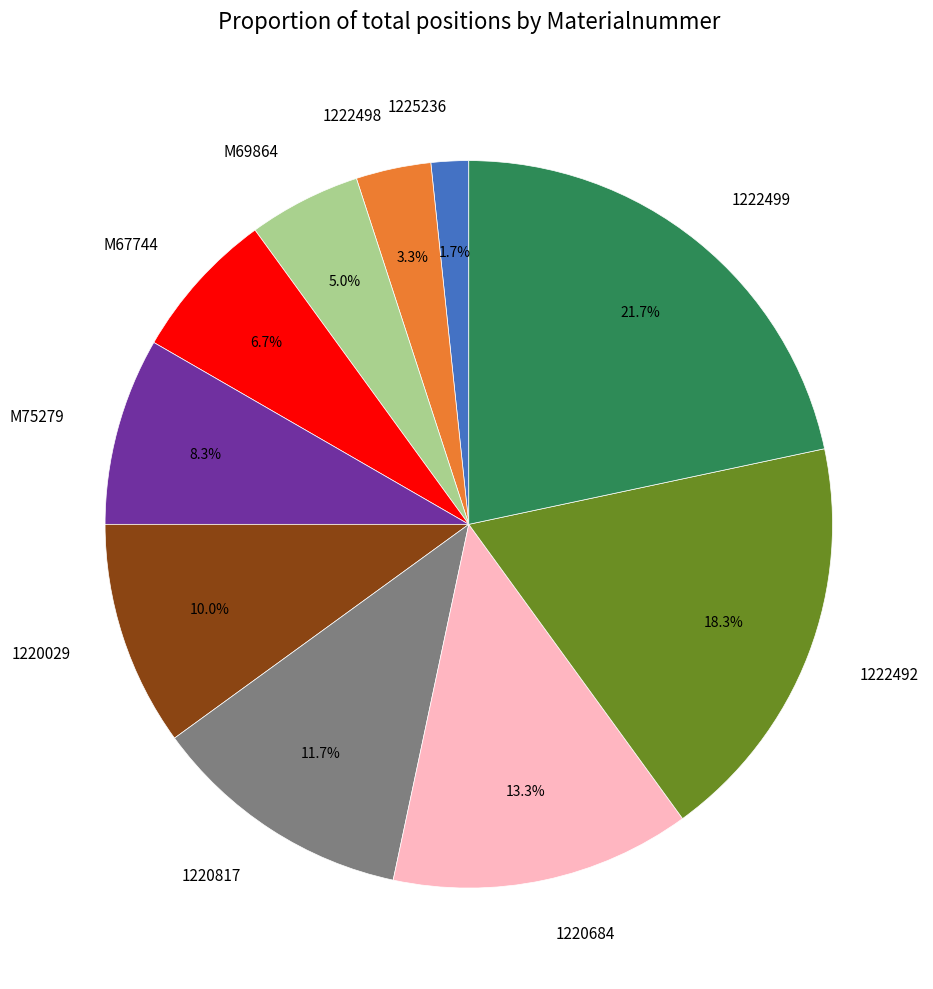

Does any single category account for the majority?

No